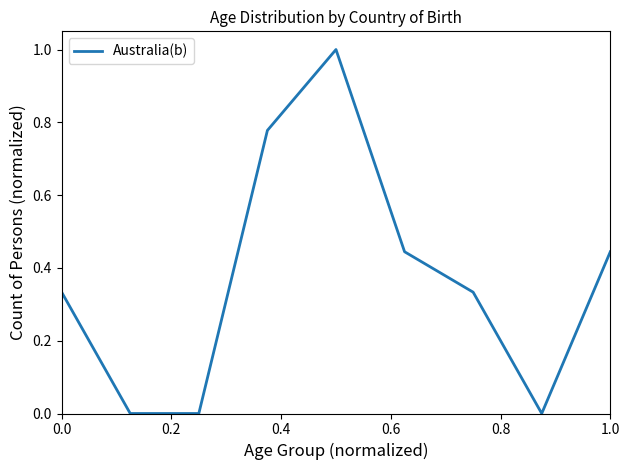

What is the difference between the maximum and minimum values?

1.0